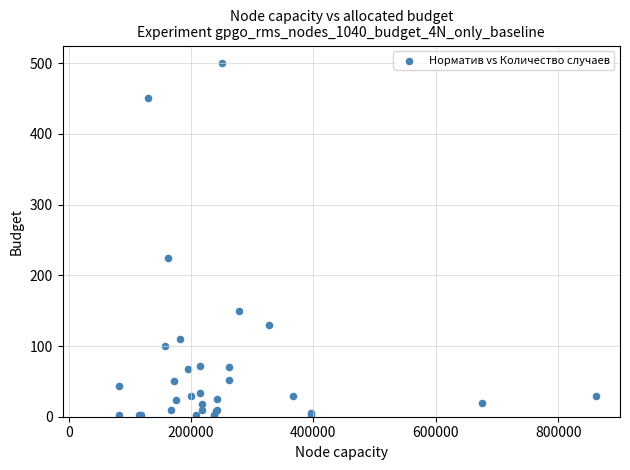

What Y value in the scatter plot is closest to 251?

225